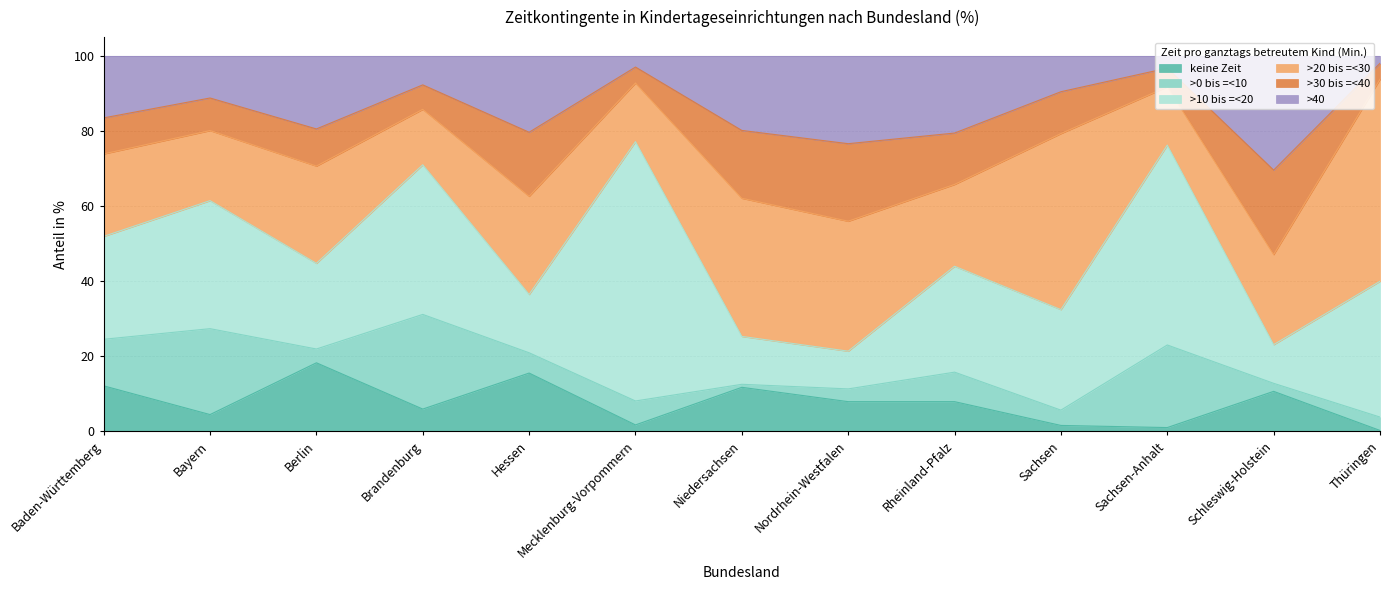

Rank the categories by >30 bis =<40 value from highest to lowest.

Schleswig-Holstein, Nordrhein-Westfalen, Niedersachsen, Hessen, Rheinland-Pfalz, Sachsen, Berlin, Baden-Württemberg, Bayern, Brandenburg, Sachsen-Anhalt, Mecklenburg-Vorpommern, Thüringen